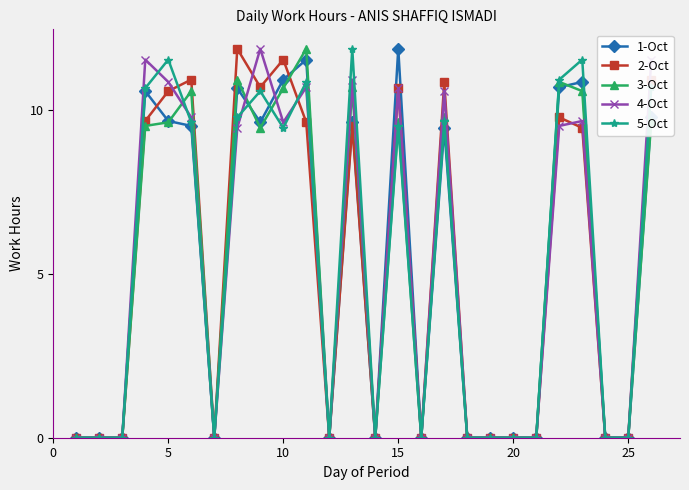

True or false: 2-Oct has more than 2 points higher than both neighbors.

True